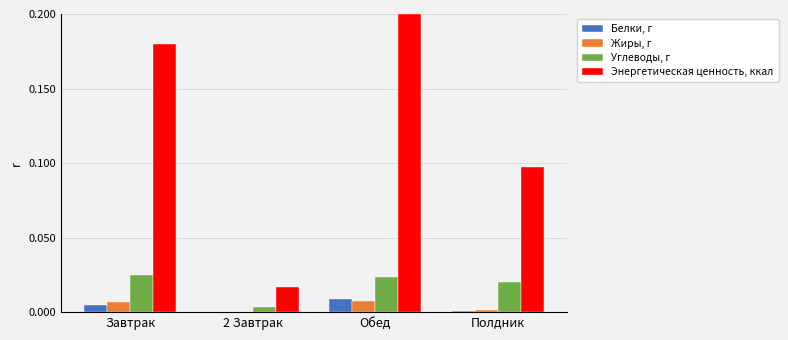

The Энергетическая ценность, ккал series shows 0.2 at Полдник. True or false?

False